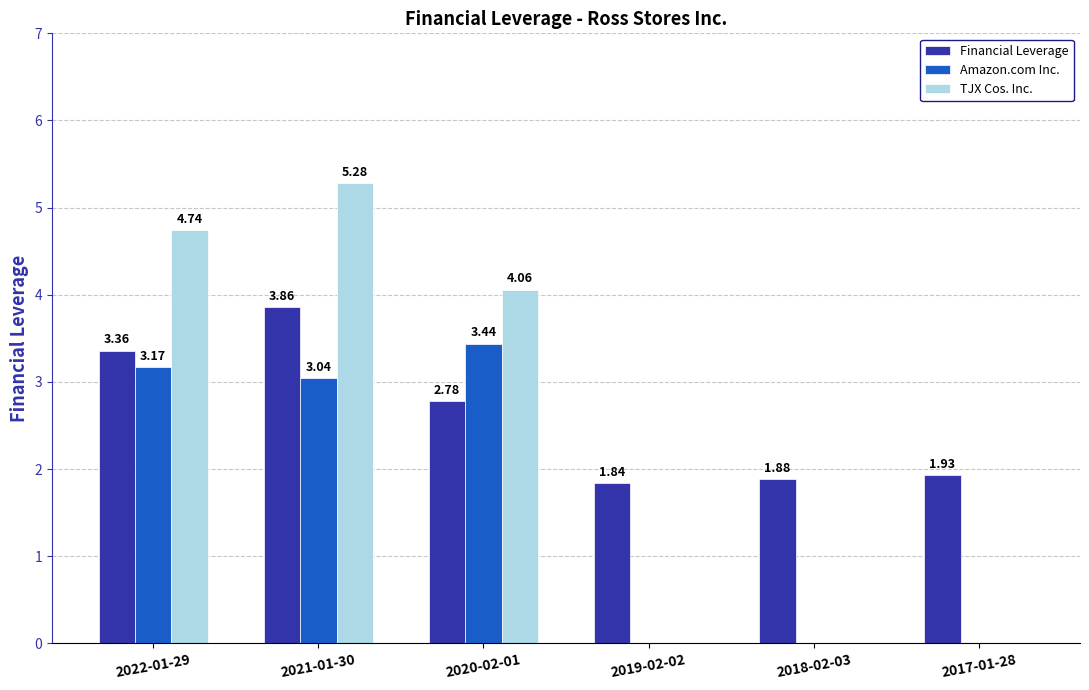

At which category is the sum across all series the highest?

2021-01-30